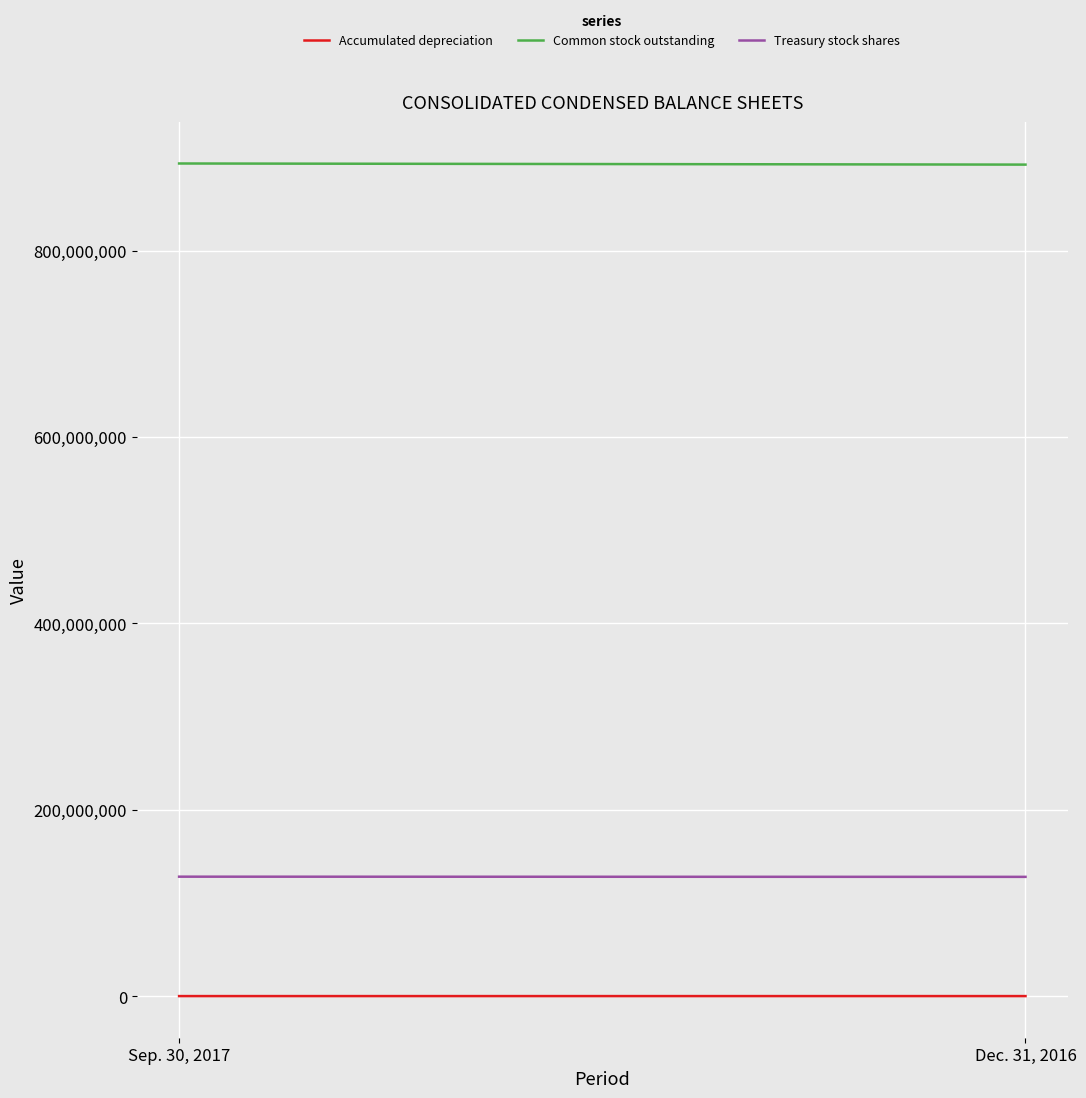

Is the value of Accumulated depreciation at Dec. 31, 2016 greater than the value of Common stock outstanding at Sep. 30, 2017?

No